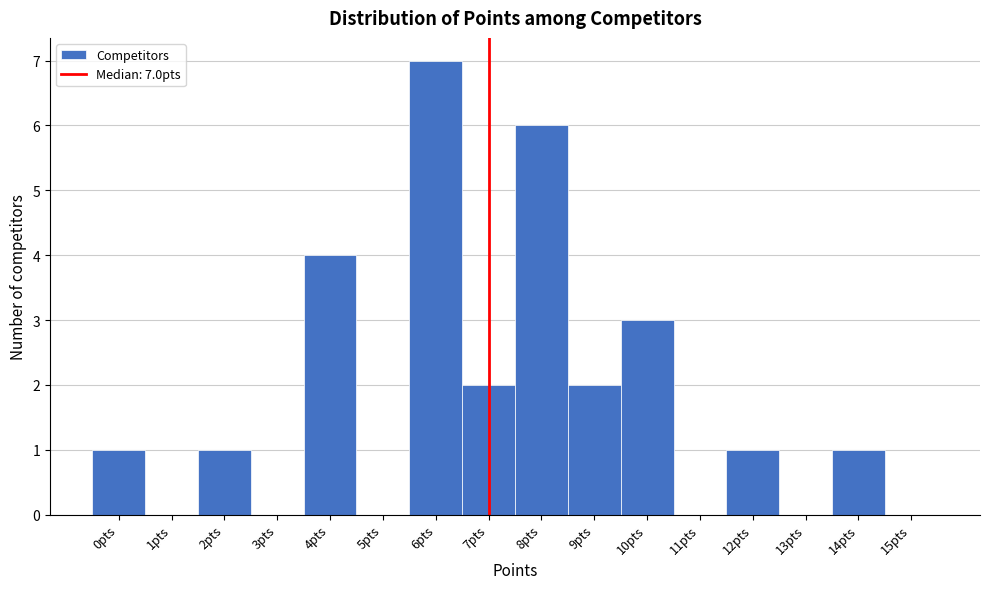

Which range on the x-axis has the tallest bar?

5.5 to 6.5